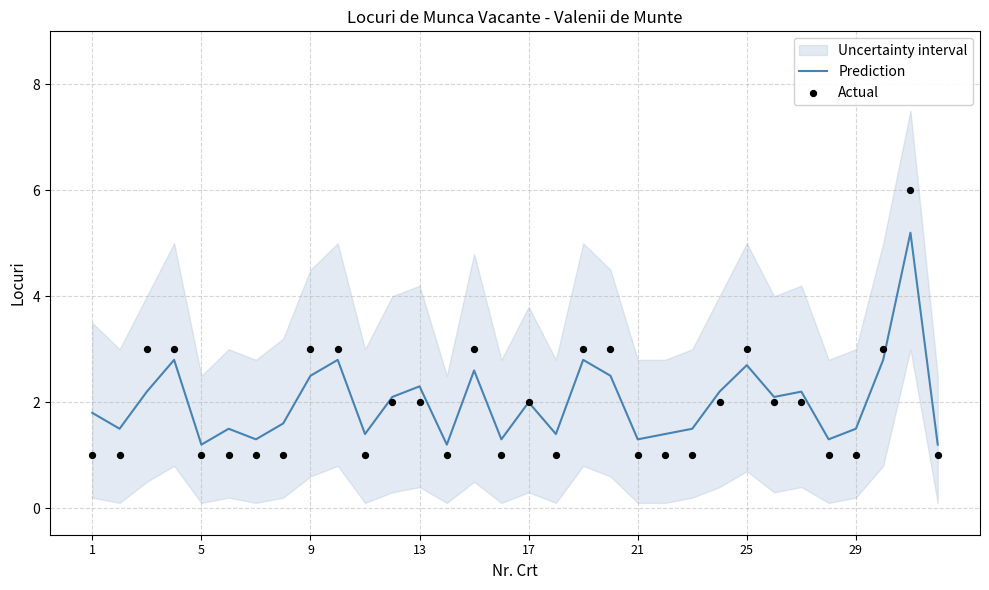

Which series has the widest spread of Y values?

Actual